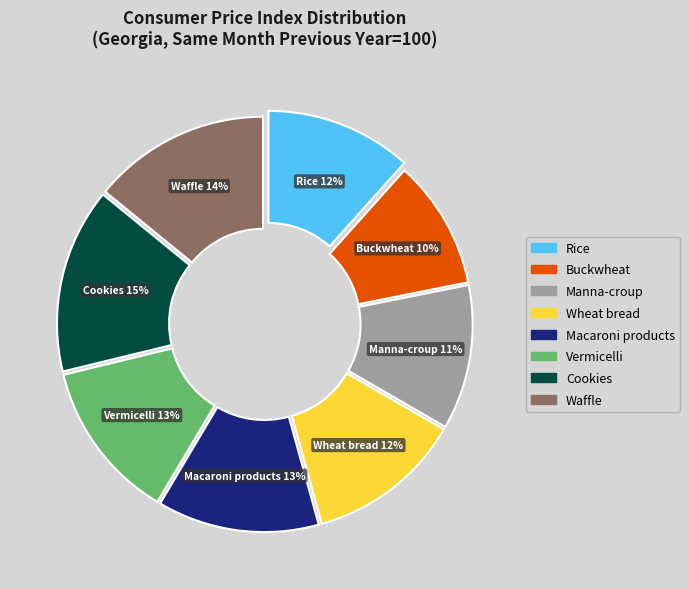

Combined, do Rice and Waffle account for over 50%?

No